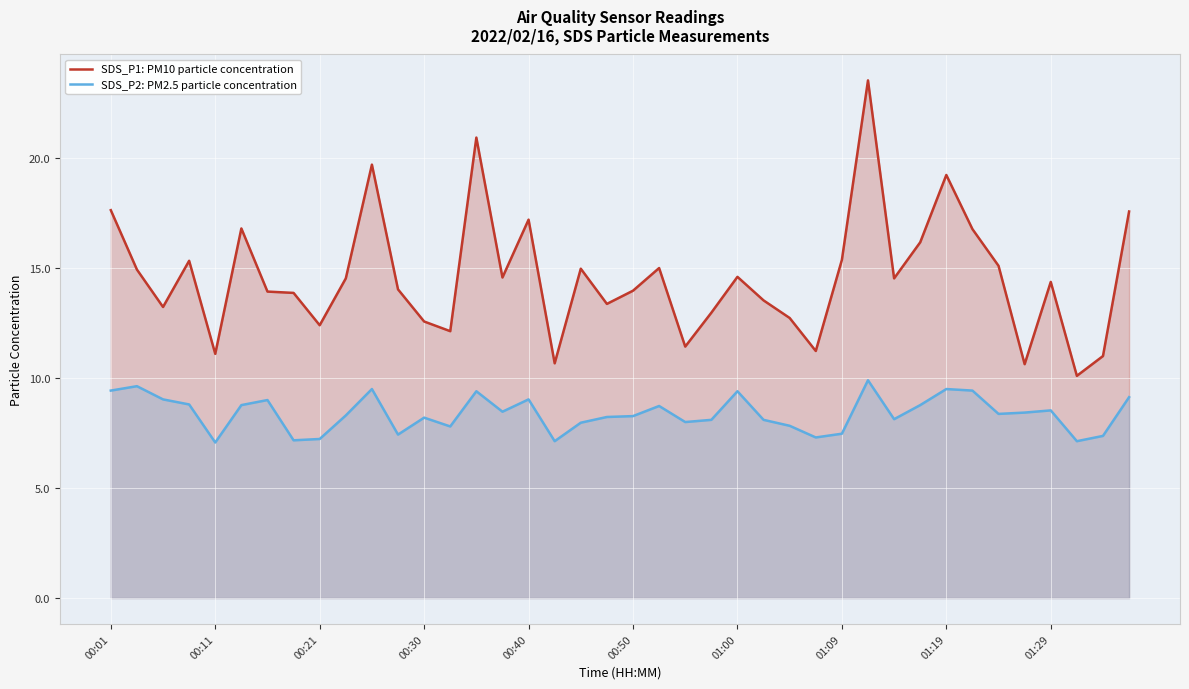

At which category is the sum across all series the highest?

29